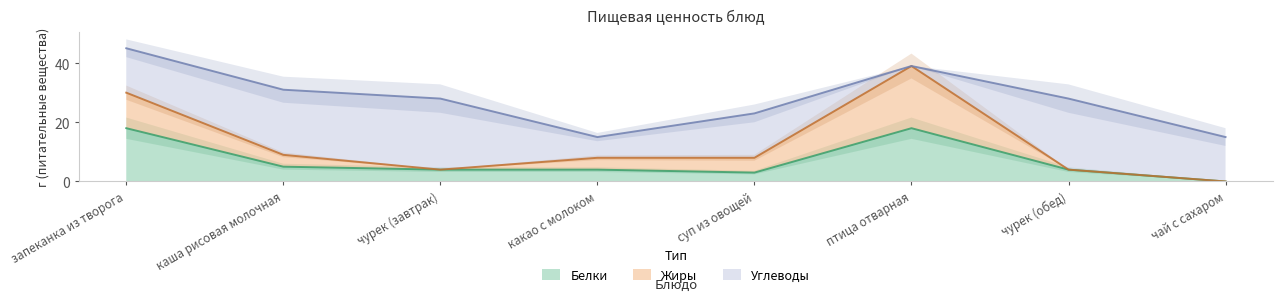

True or false: Жиры and Белки intersect in this chart.

True